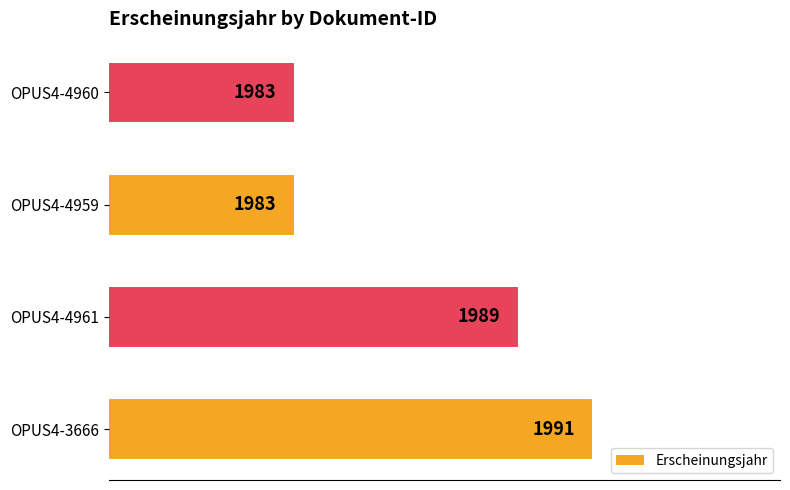

What is the difference between the second highest and second lowest values?

6